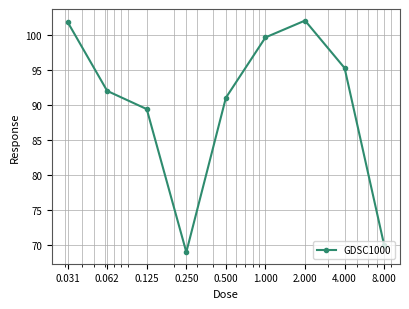

What is the greatest value displayed?

102.1